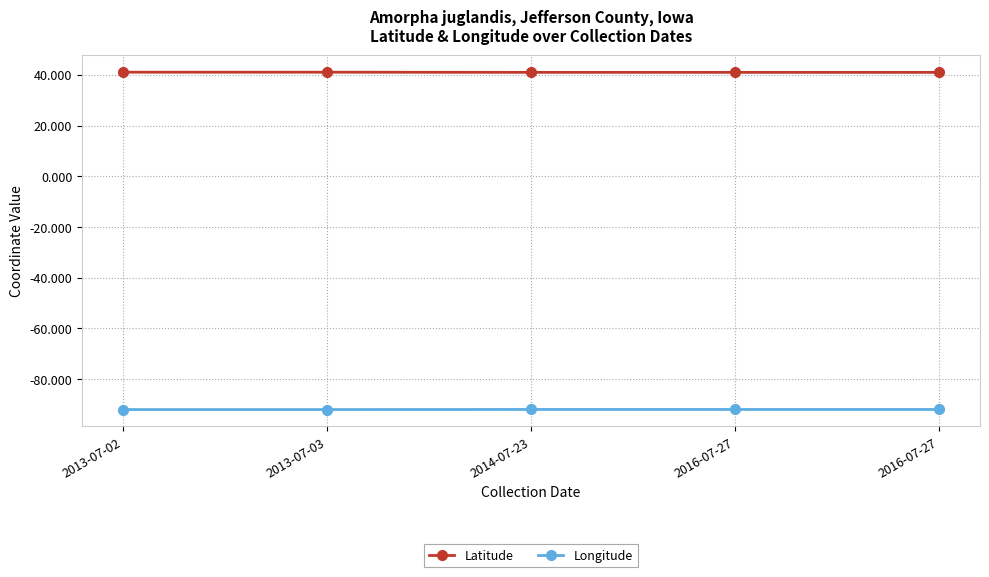

What is the average value of the Longitude series?

-92.0